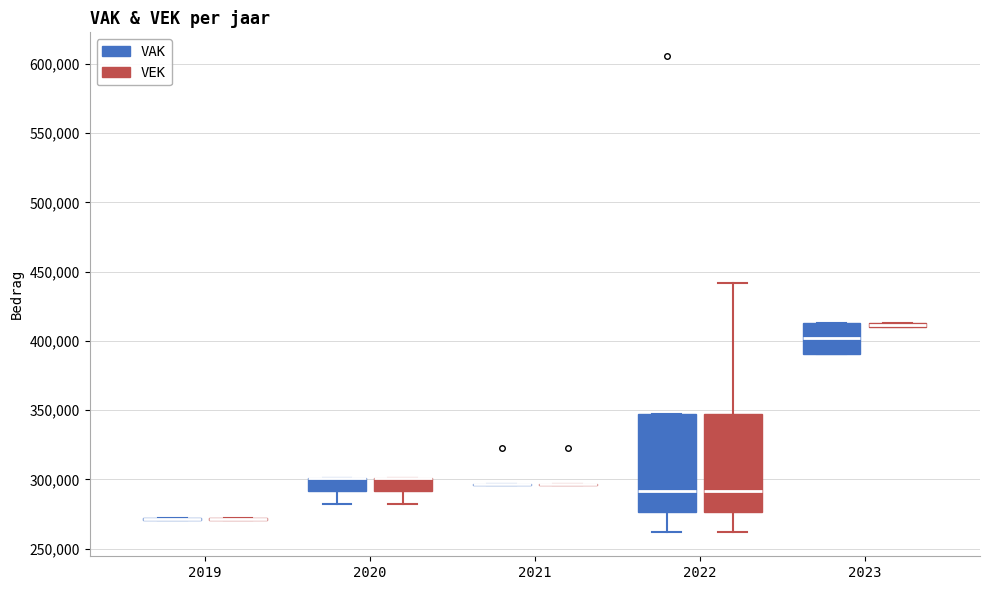

Where is the lower edge of the box for 2020 (VEK) on the y-axis? The values are not printed on the chart, so give them approximately, as read against the axis.

290000